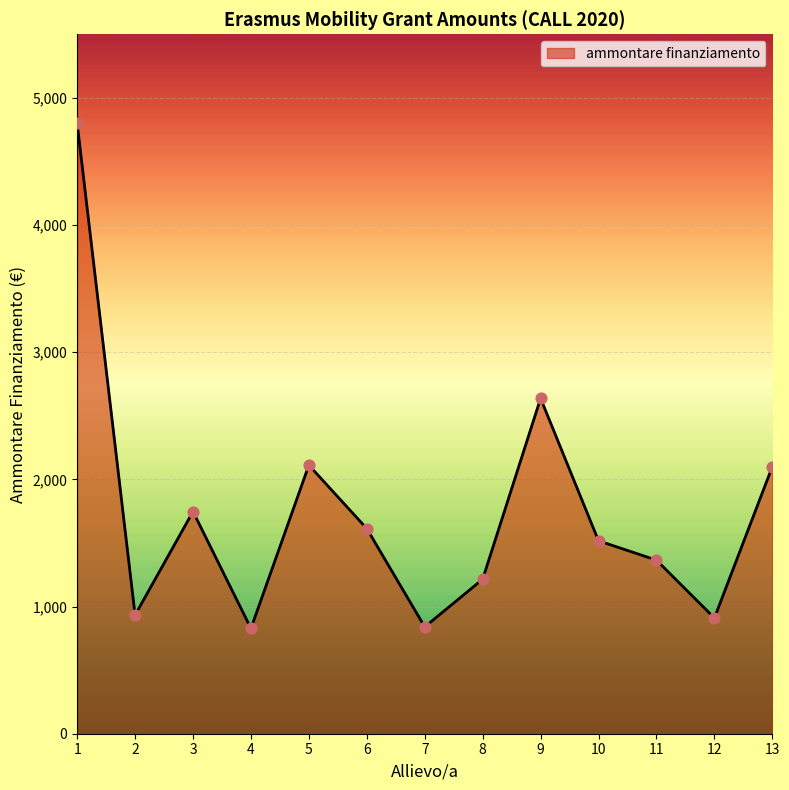

What is the change in value from 7 to 12?

+70